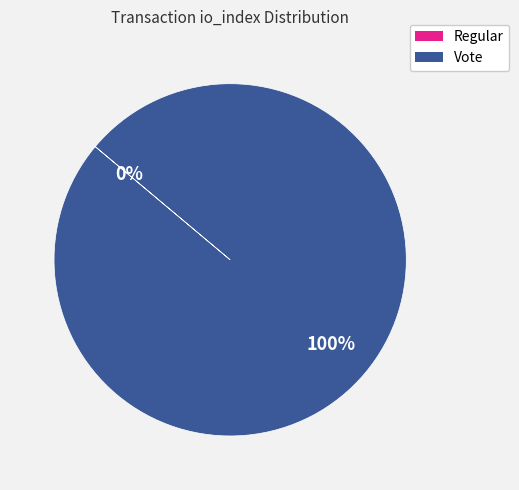

Is there a majority slice in this chart?

Yes